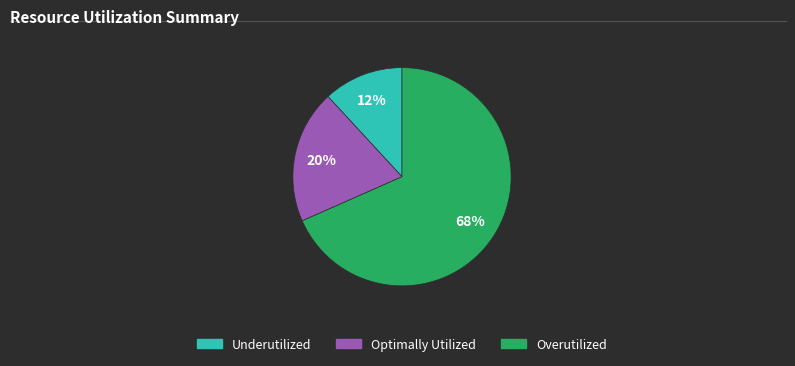

Does any single category account for the majority?

Yes